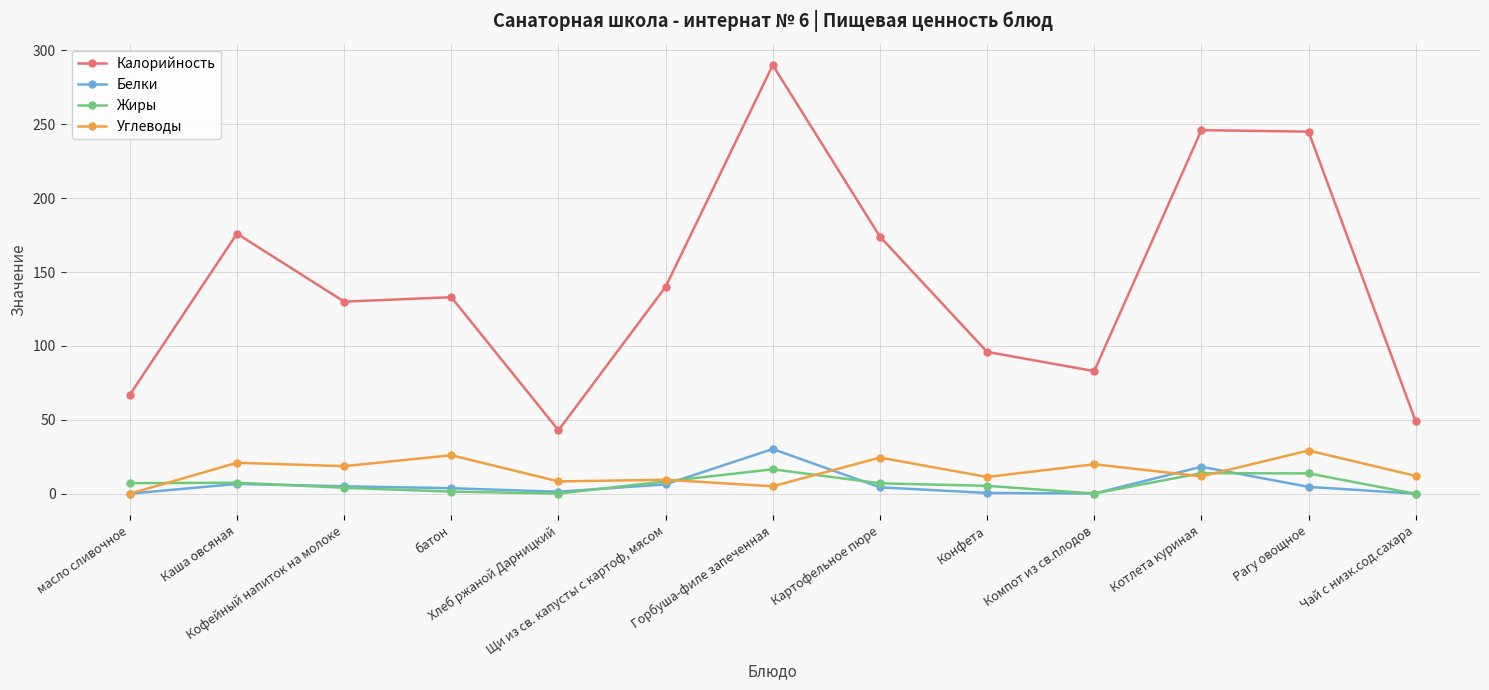

What is the label of the 9th point from the right?

Хлеб ржаной Дарницкий